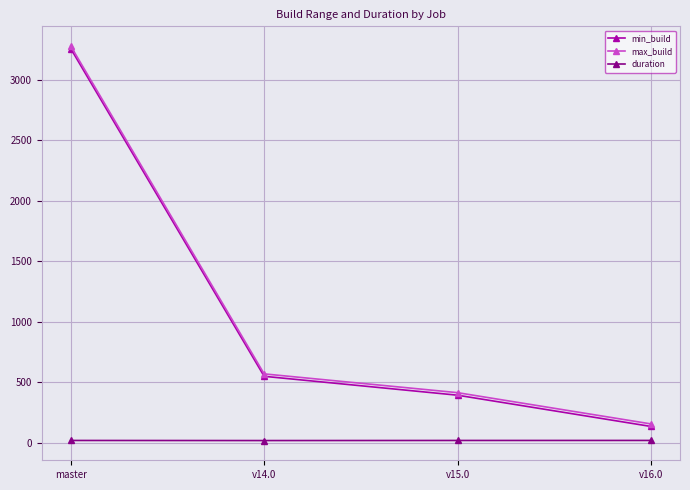

What is the greatest value displayed?

3277.0